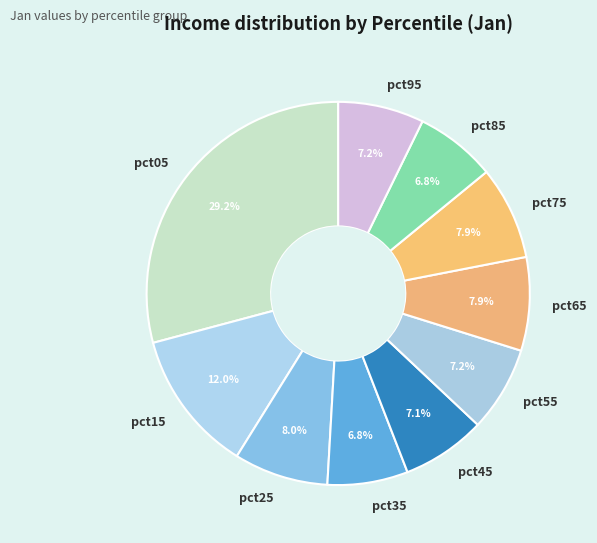

How many slices are in this pie chart?

10